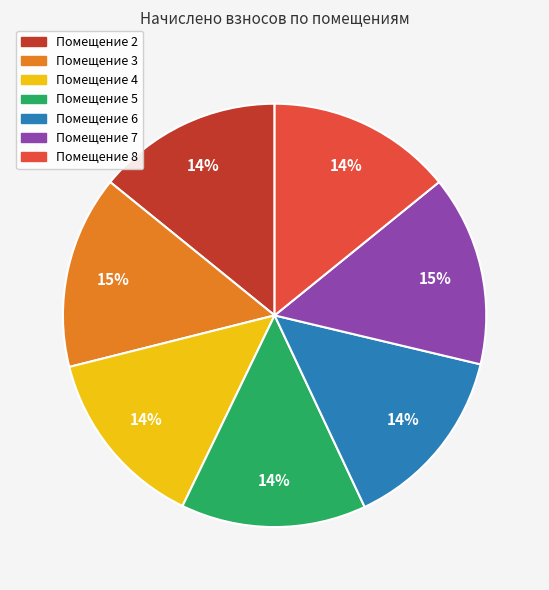

How many segments does this pie chart have?

7